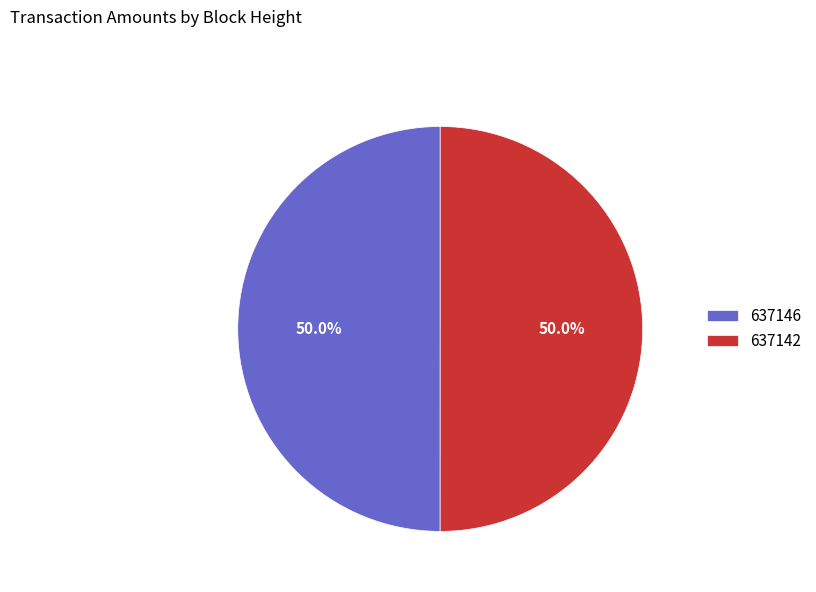

How many slices are in this pie chart?

2